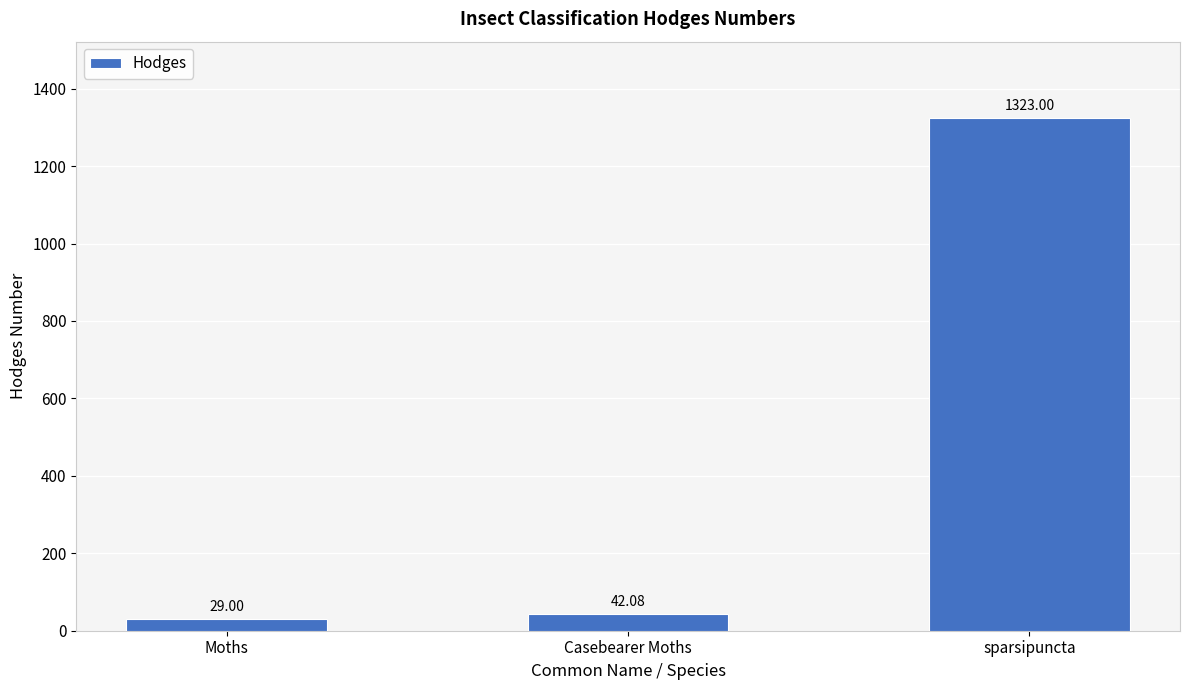

What is the label of the 3rd bar from the right?

Moths